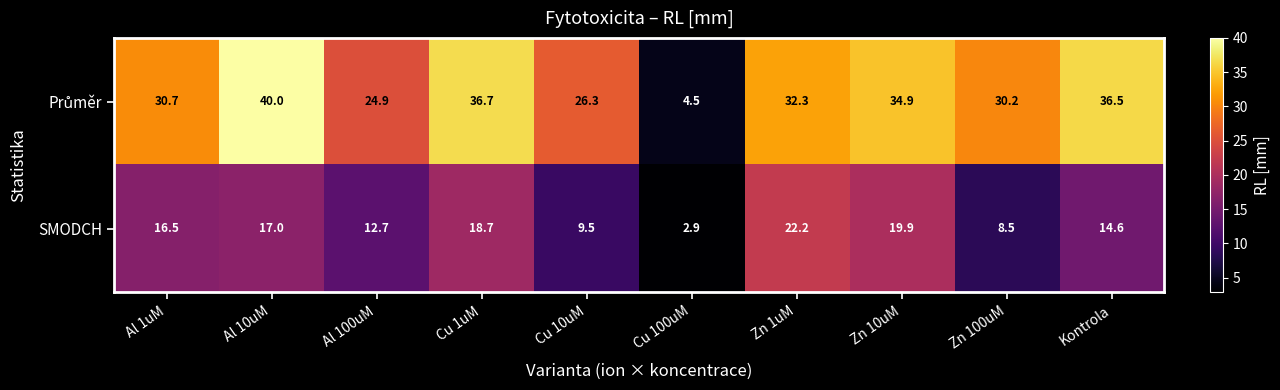

What is the difference between the SMODCH values at Cu 10uM and Zn 10uM?

10.4